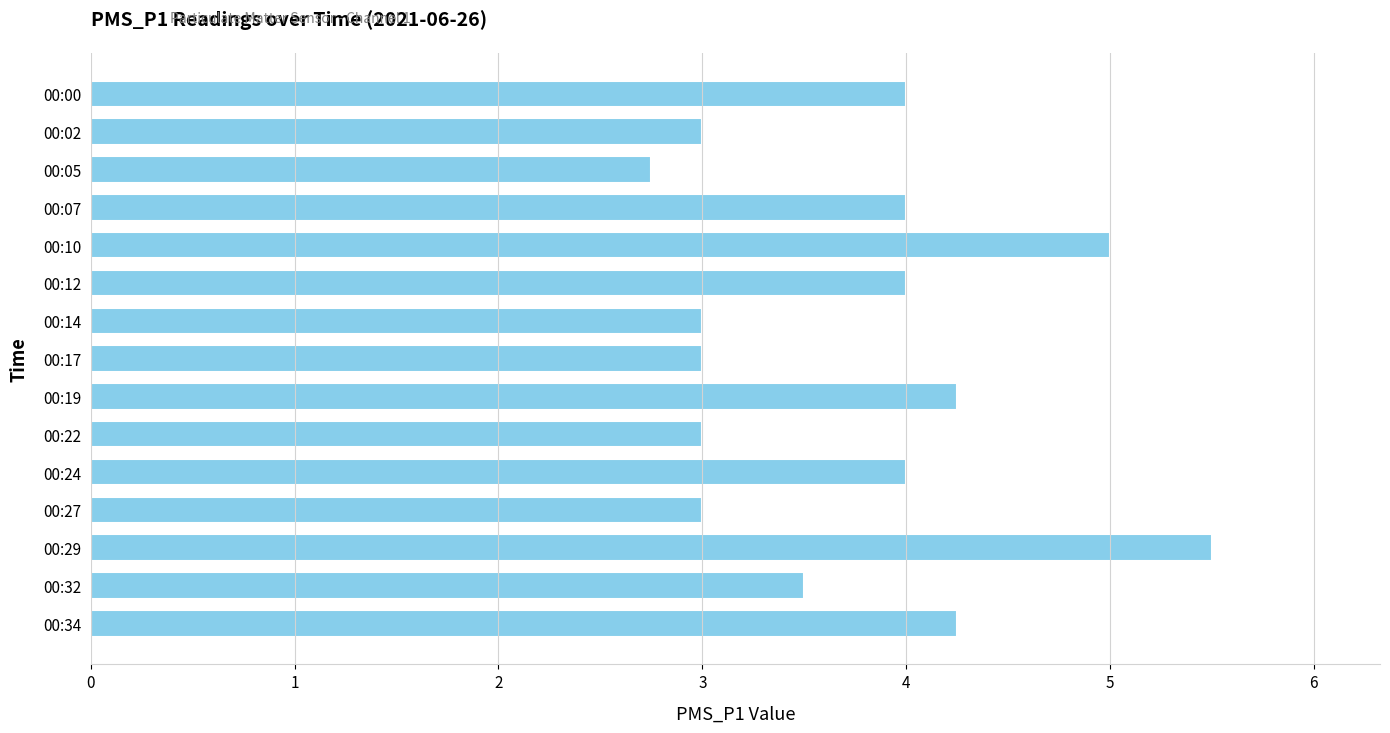

What value does the data have at 00:07?

4.0